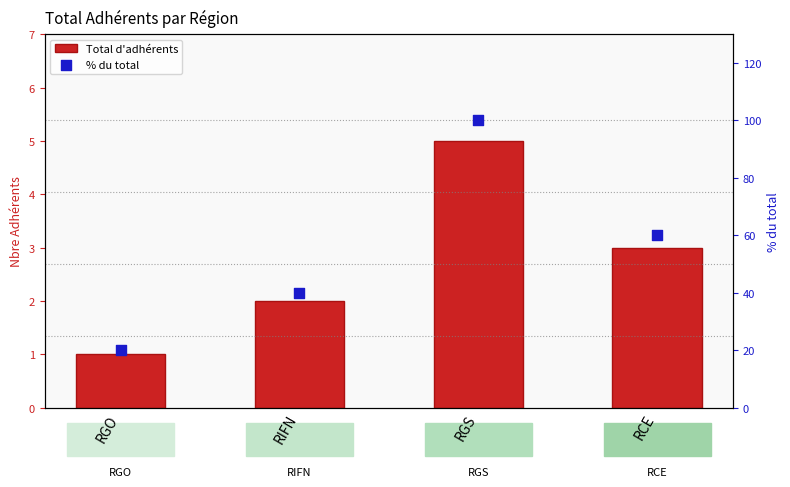

At which category is the sum across all series the highest?

RGS